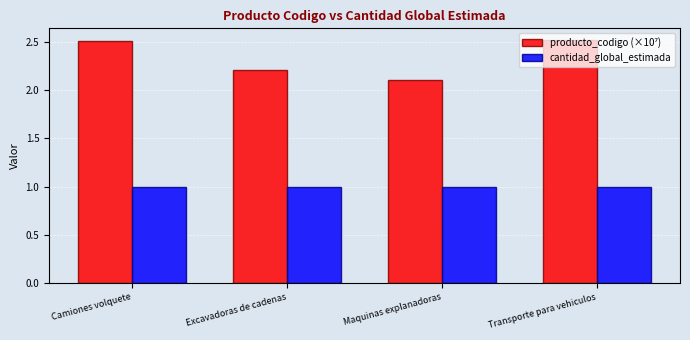

Does the chart contain stacked bars?

No